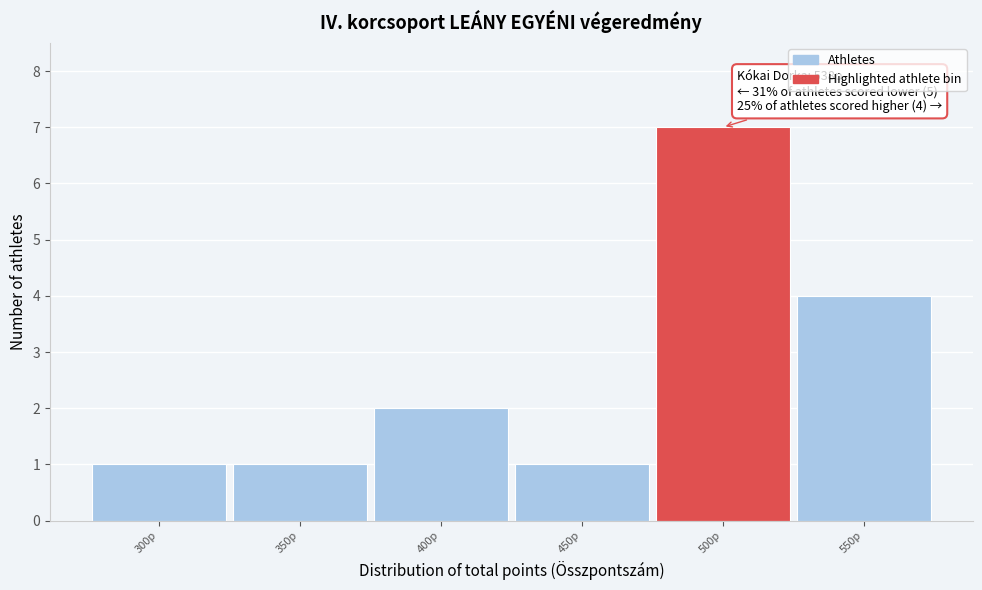

Reading left to right, list all the values displayed in this chart.

1	1	2	1	7	4